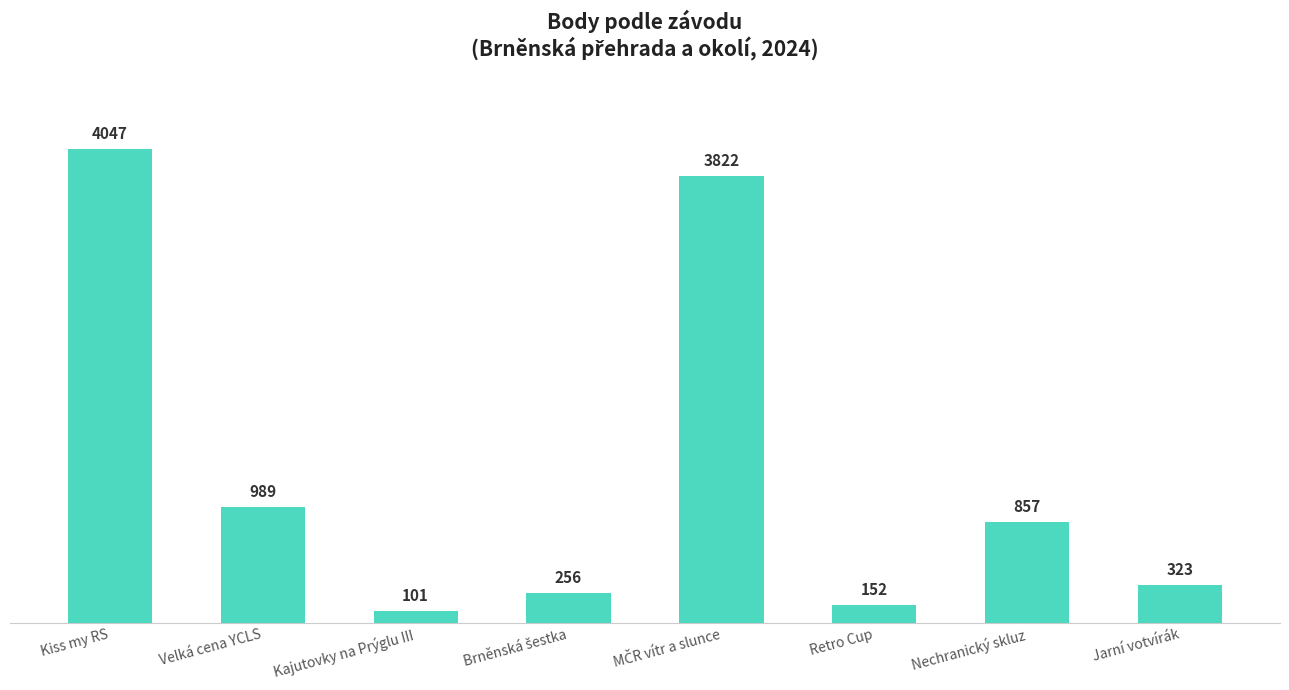

What is the sum of the values at Nechranický skluz and Kajutovky na Prýglu III?

958